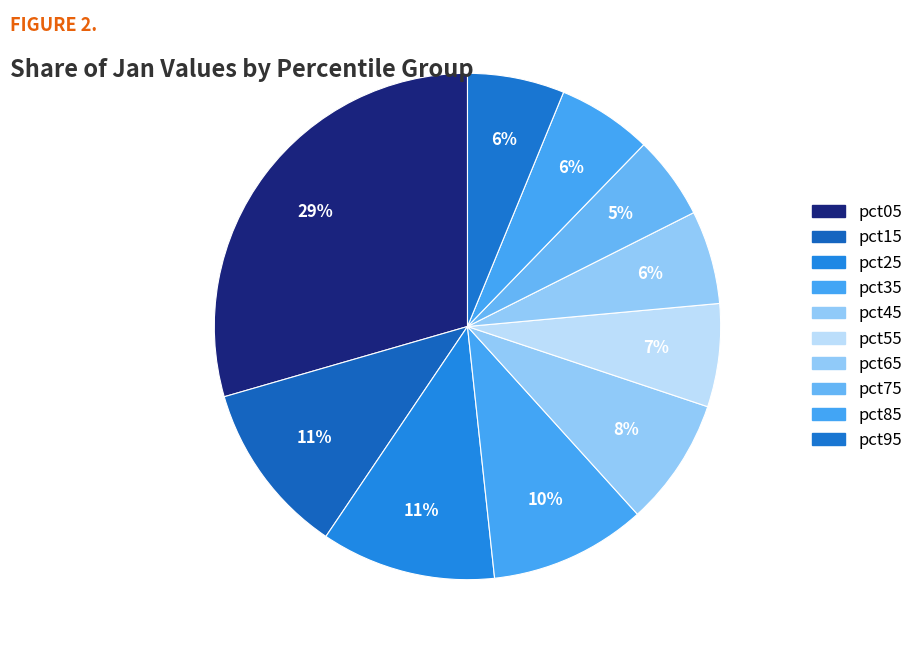

How many segments does this pie chart have?

10